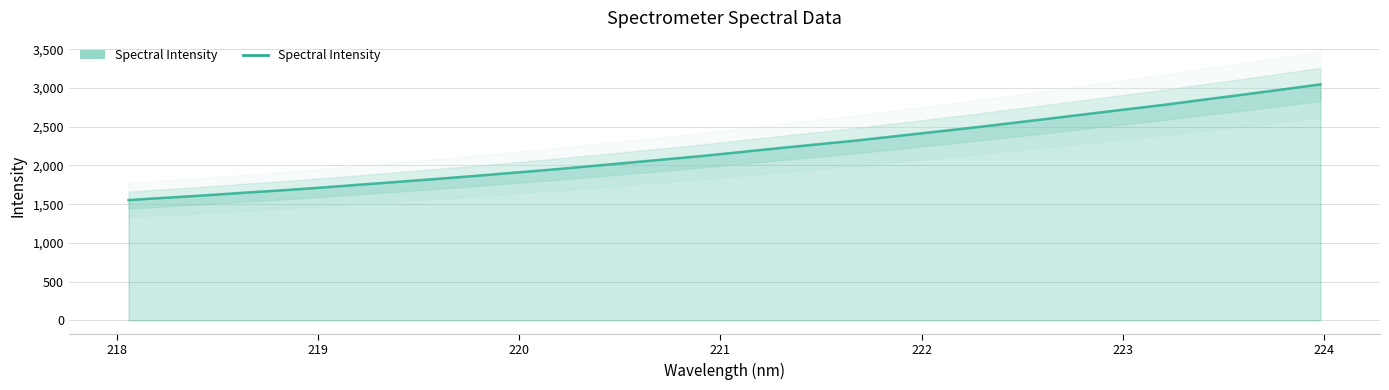

What is the sum of all values?

70560.9